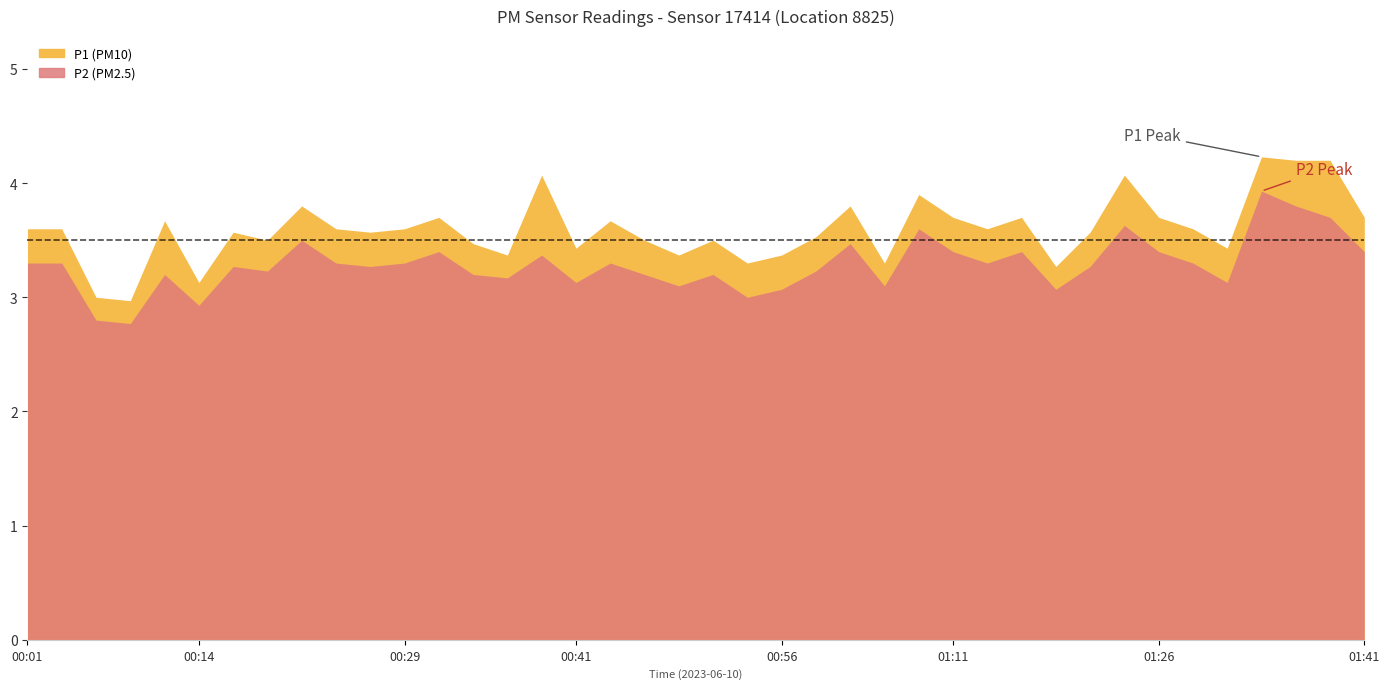

What is the greatest value displayed?

4.2